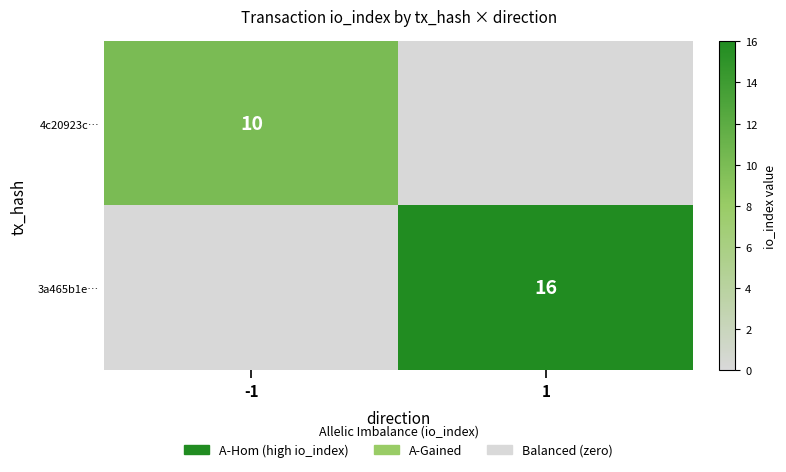

Is the value of 4c20923c… at -1 greater than the value of 3a465b1e… at 1?

No